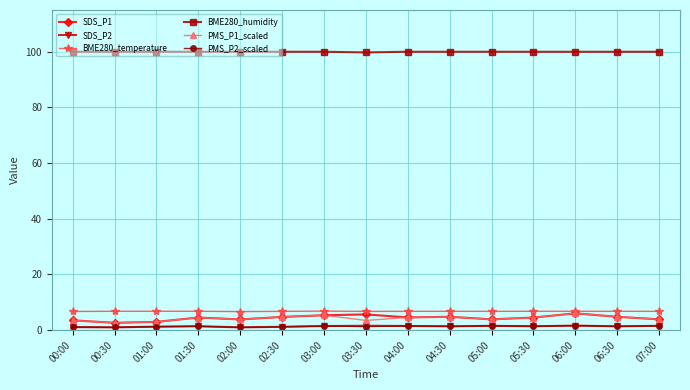

What is the total value across all series at 01:00?

115.2